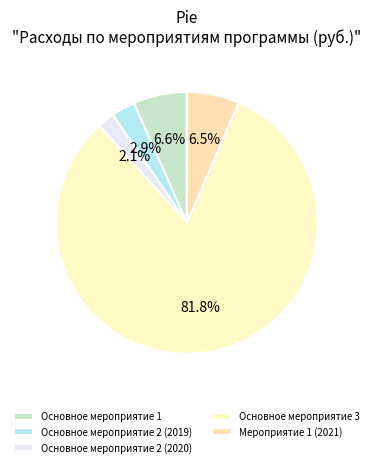

True or false: Основное мероприятие 1 accounts for 15% of the total.

False